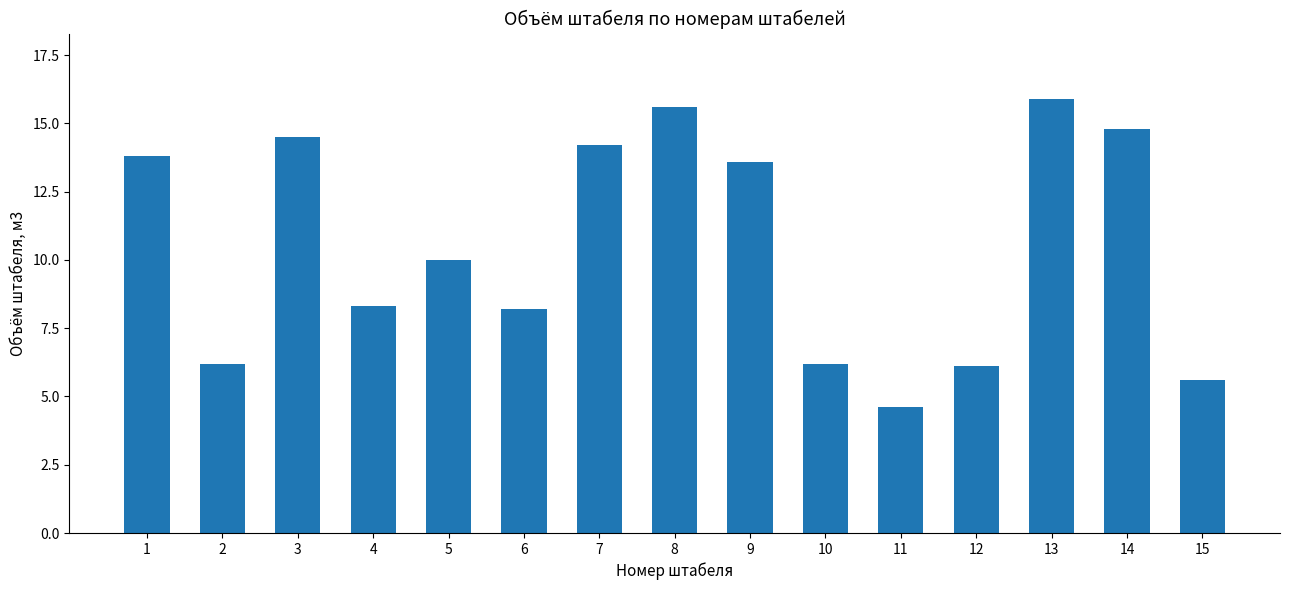

The chart shows a value of 14.5 at 3. True or false?

True